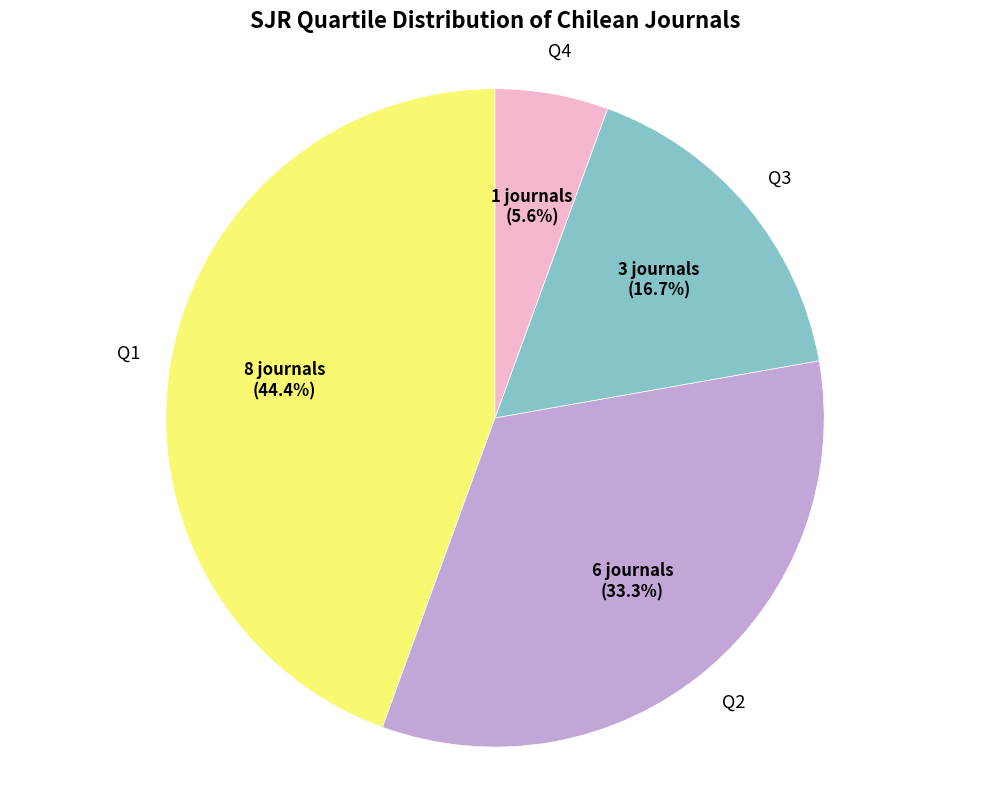

Does any single category account for the majority?

No